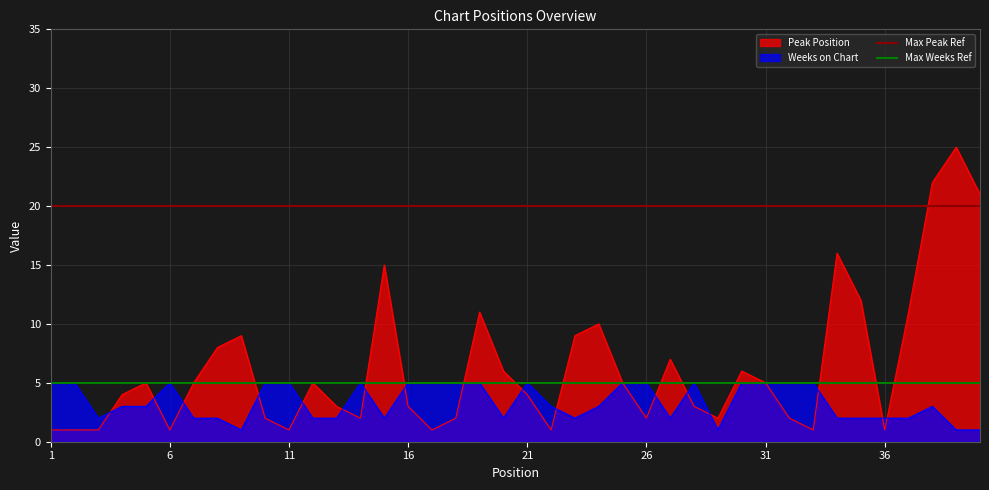

What is the maximum value for Peak Position?

25